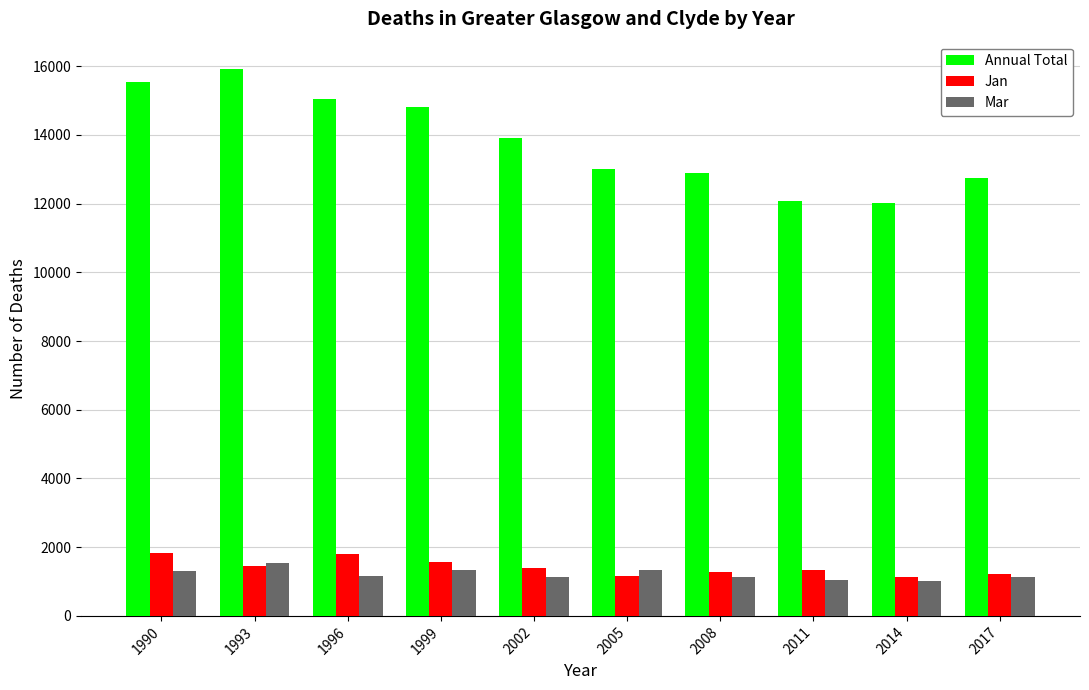

Is it true that Mar equals 1032 at 2011?

True